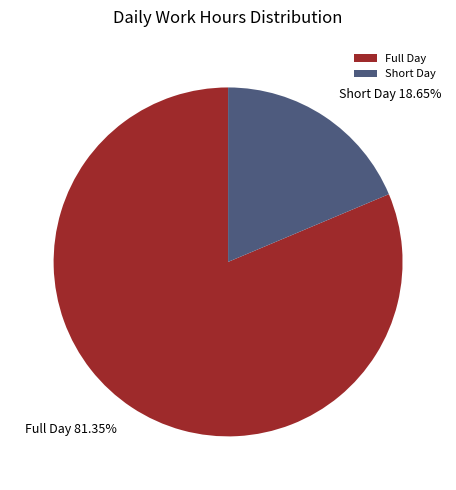

Rank the categories by value from highest to lowest.

Full Day, Short Day